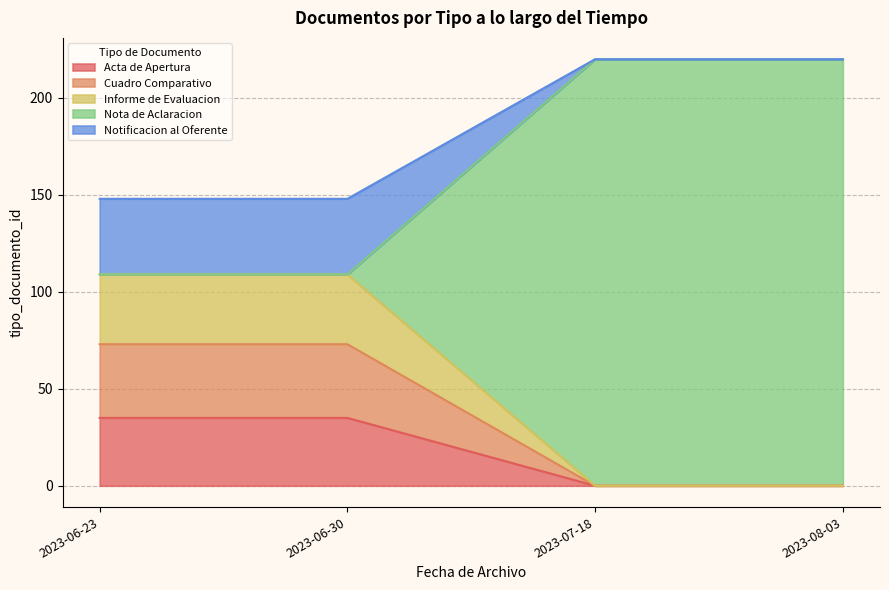

Reading right to left, extract all data points from this chart.

2023-06-23=39	2023-06-30=39	2023-07-18=220	2023-08-03=220	2023-06-23=36	2023-06-30=36	2023-06-23=38	2023-06-30=38	2023-06-23=35	2023-06-30=35